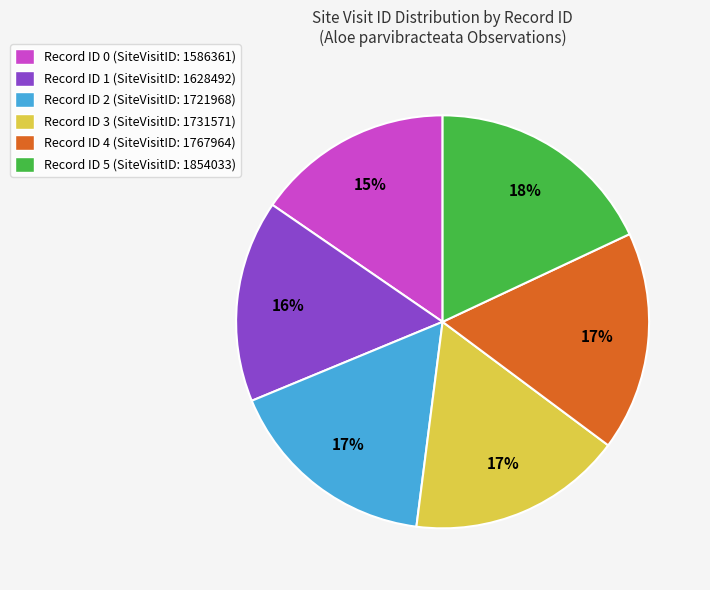

To the nearest percent, what is the average slice percentage?

17%